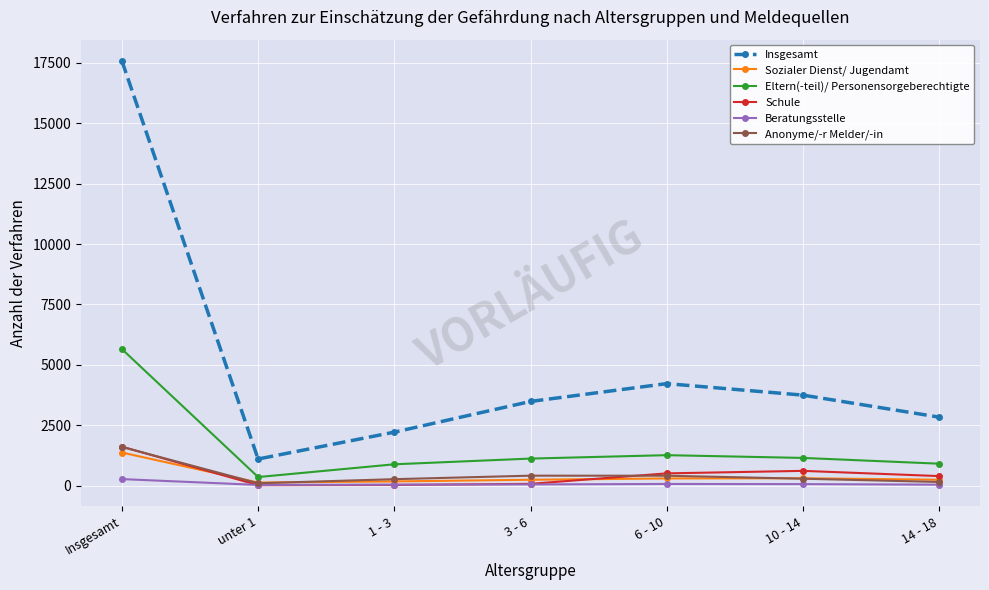

True or false: Sozialer Dienst/ Jugendamt and Insgesamt cross at least once.

False